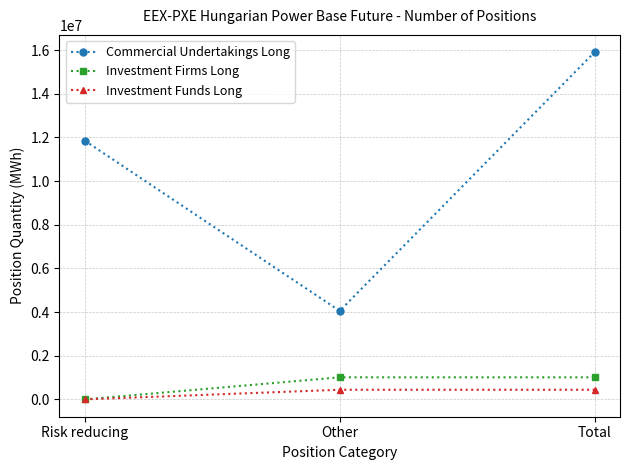

How many values in Investment Firms Long are above zero?

2